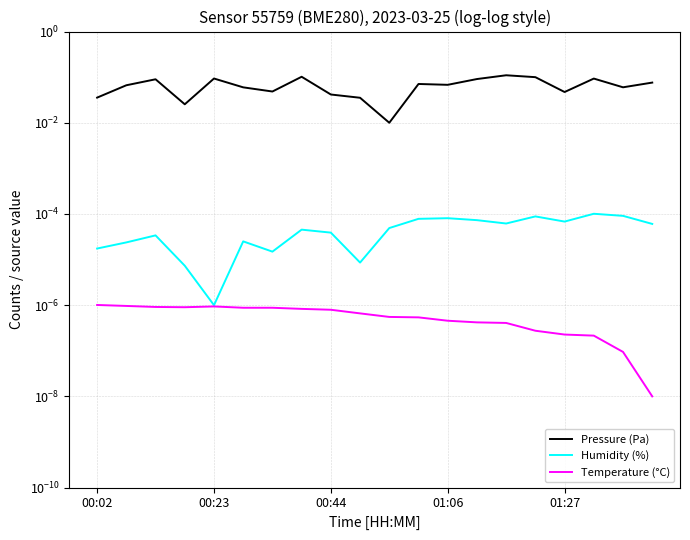

Rank the categories by Pressure (Pa) value from lowest to highest.

10, 01:06, 9, 00:02, 8, 16, 6, 5, 18, 00:23, 12, 11, 19, 00:44, 13, 17, 01:27, 15, 7, 14